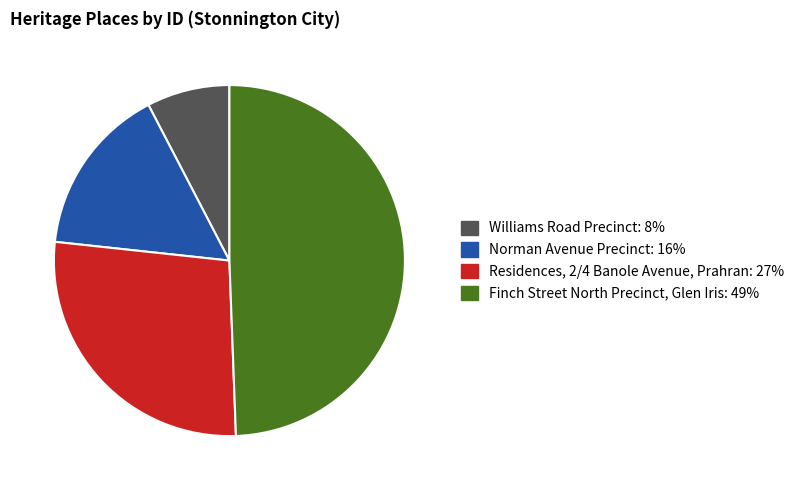

Between Residences, 2/4 Banole Avenue, Prahran and Finch Street North Precinct, Glen Iris, which is larger?

Finch Street North Precinct, Glen Iris